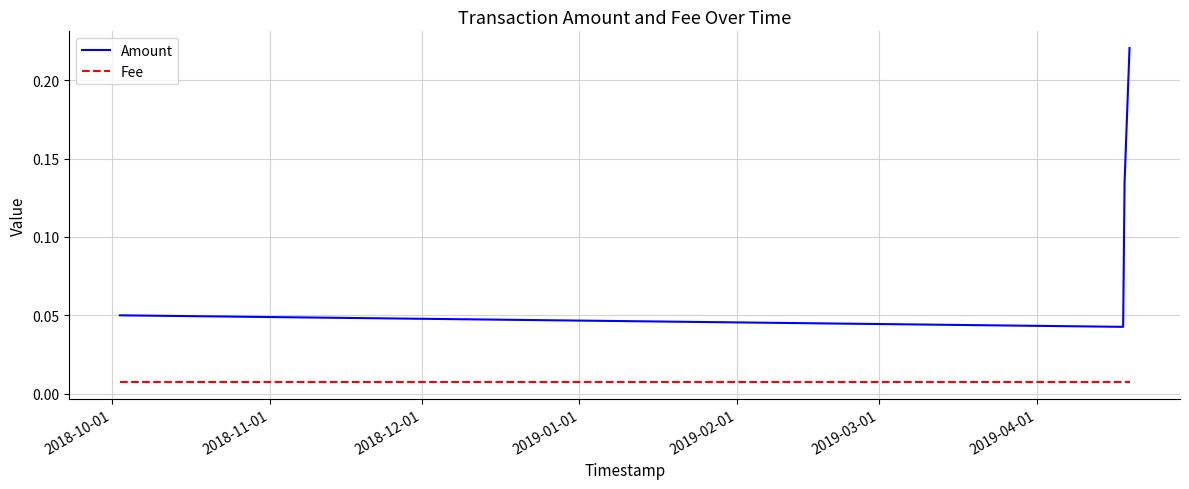

Which series has the widest spread of values?

Amount